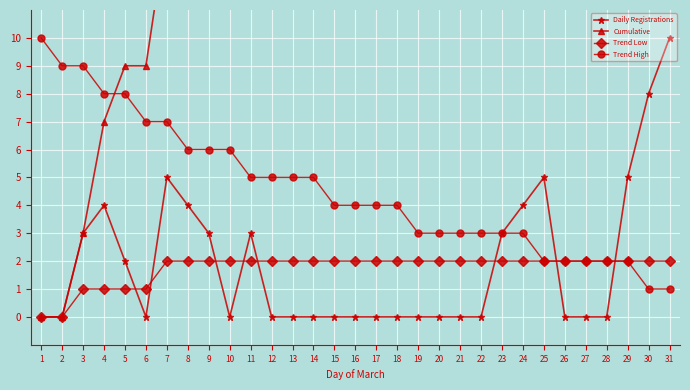

Rank the categories by Cumulative value from highest to lowest.

31, 30, 29, 25, 26, 27, 28, 24, 23, 11, 12, 13, 14, 15, 16, 17, 18, 19, 20, 21, 22, 9, 10, 8, 7, 5, 6, 4, 3, 1, 2